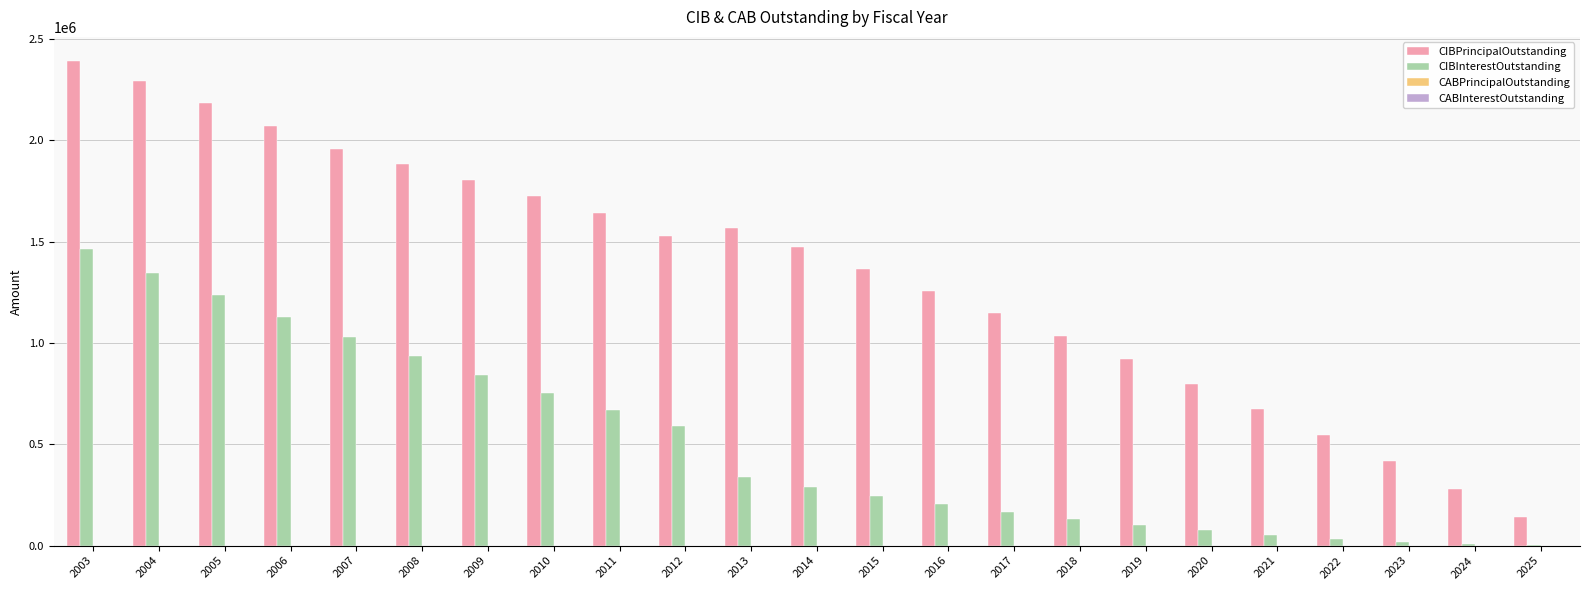

At which category is the sum across all series the highest?

2003